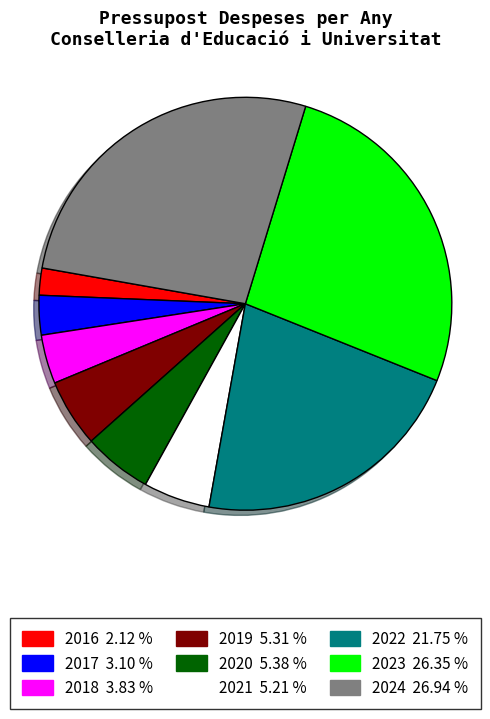

Which category has the smallest portion of the pie?

2016